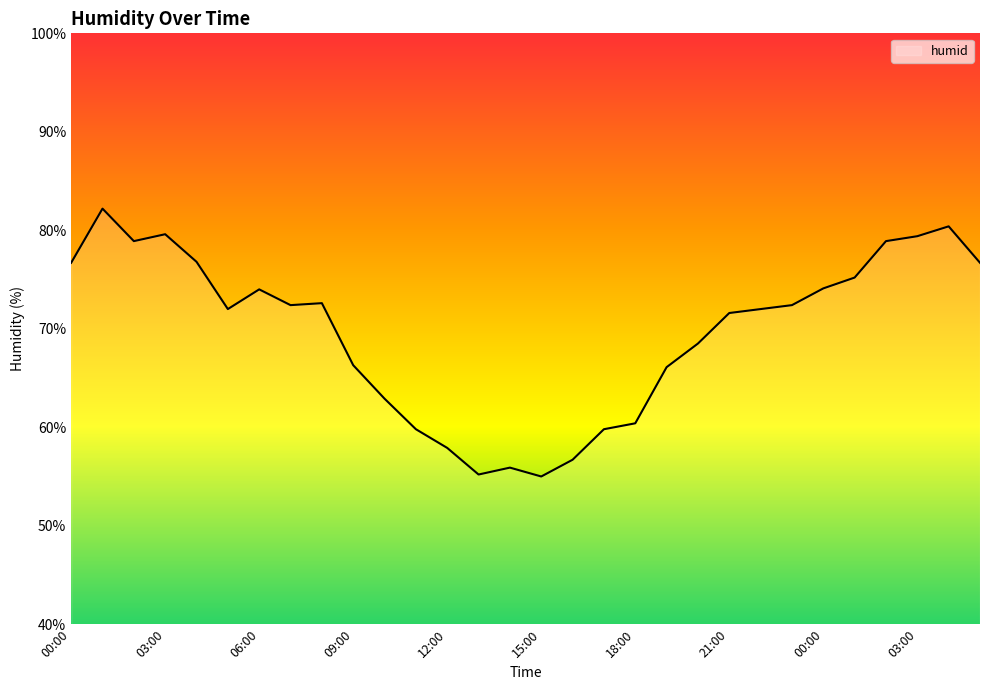

What is the difference between the maximum and minimum values?

27.2